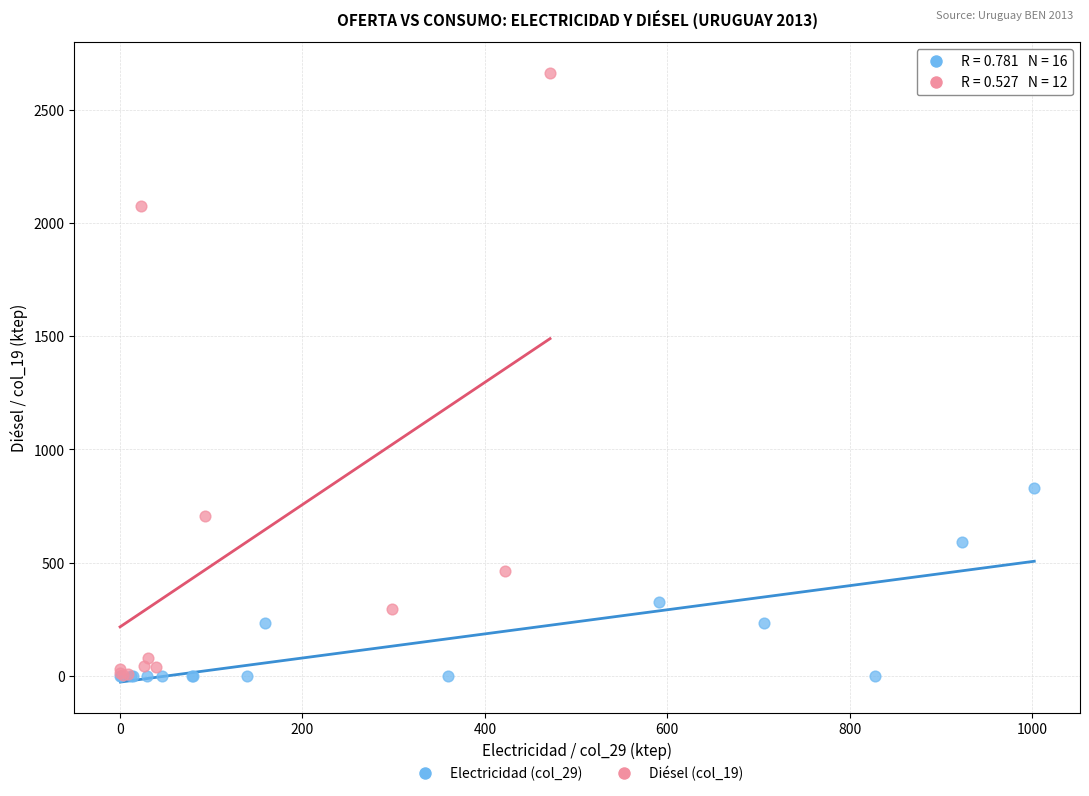

Which series has the widest spread of Y values?

Diésel (col_19)